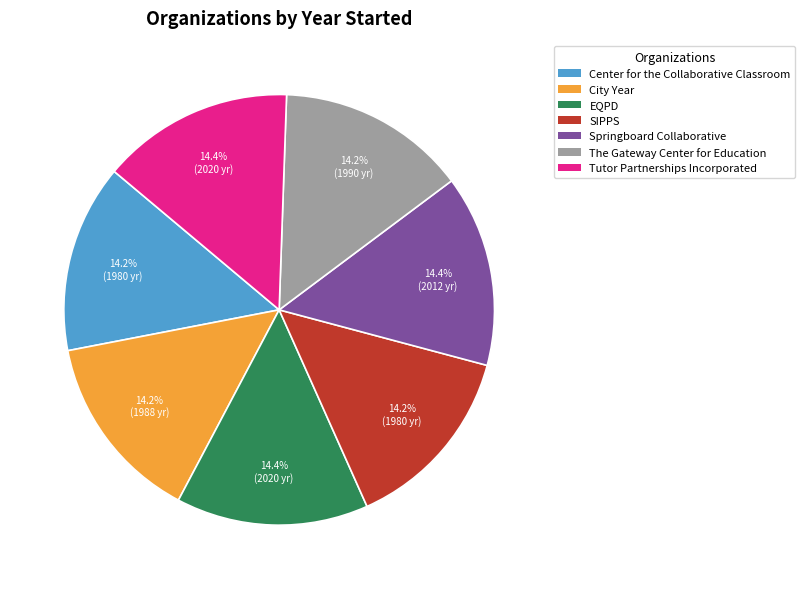

The EQPD slice represents 24% of the pie. True or false?

False